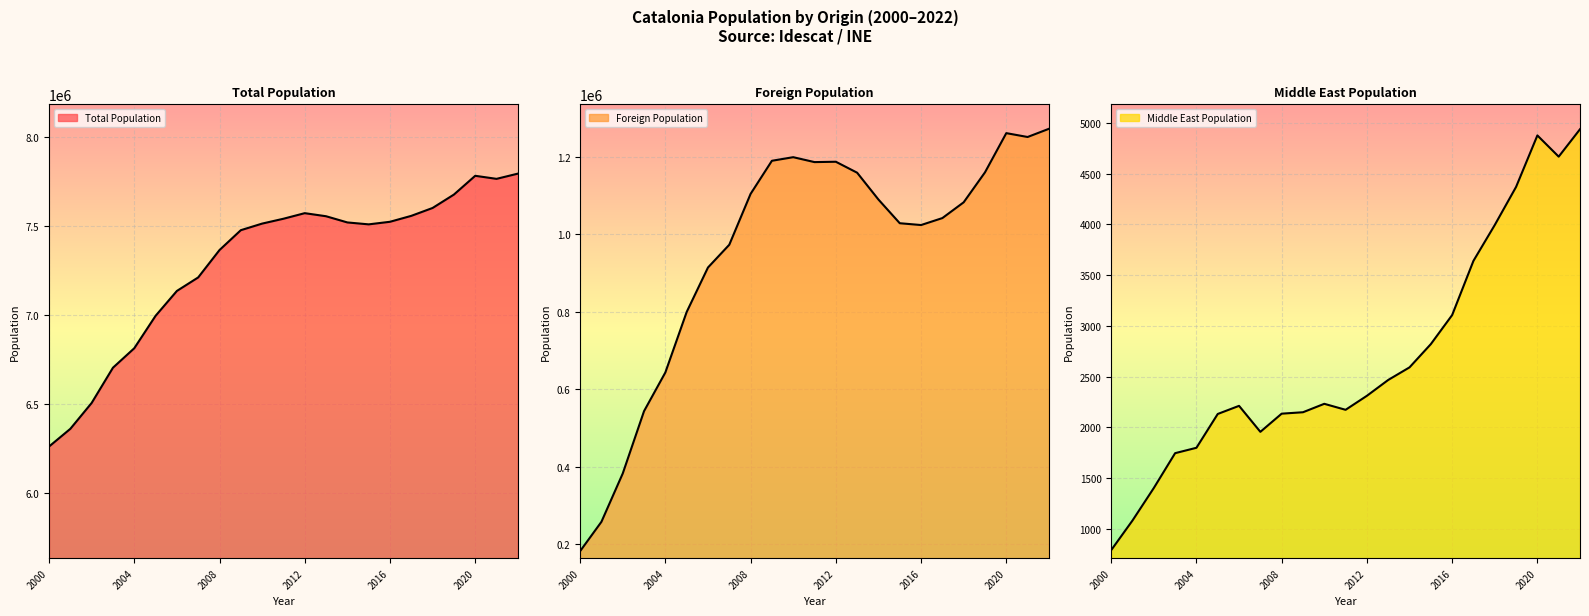

True or false: Middle East Population and Total Population cross at least once.

False